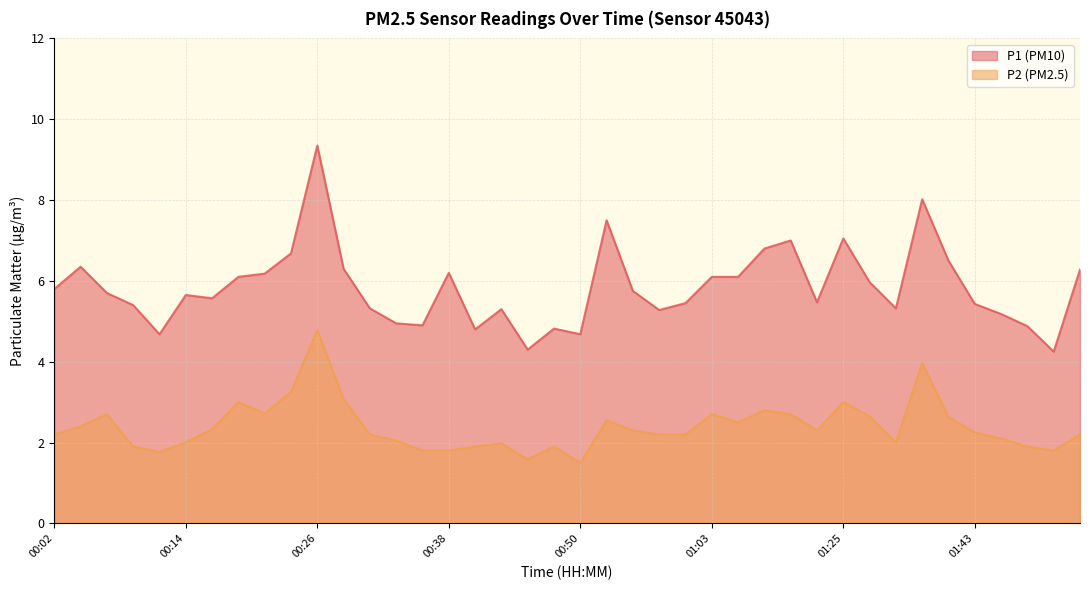

What is the difference between the maximum and minimum values in the P1 series?

5.1